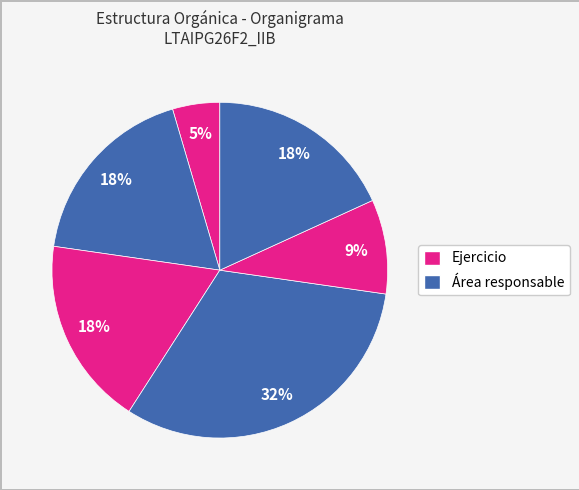

How many slices are in this pie chart?

6